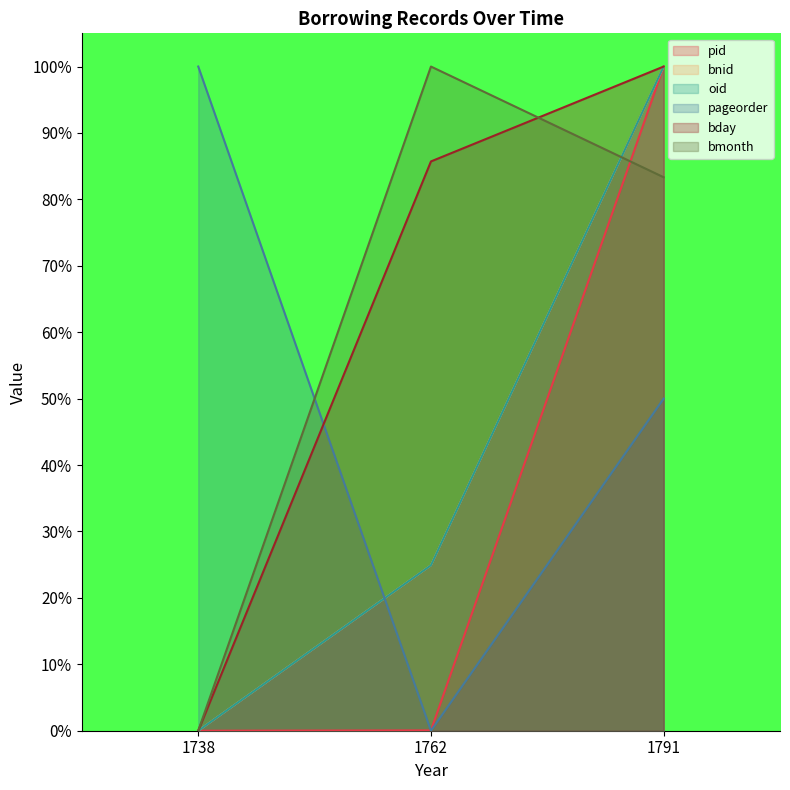

What is the sum of all bday values?

185.7